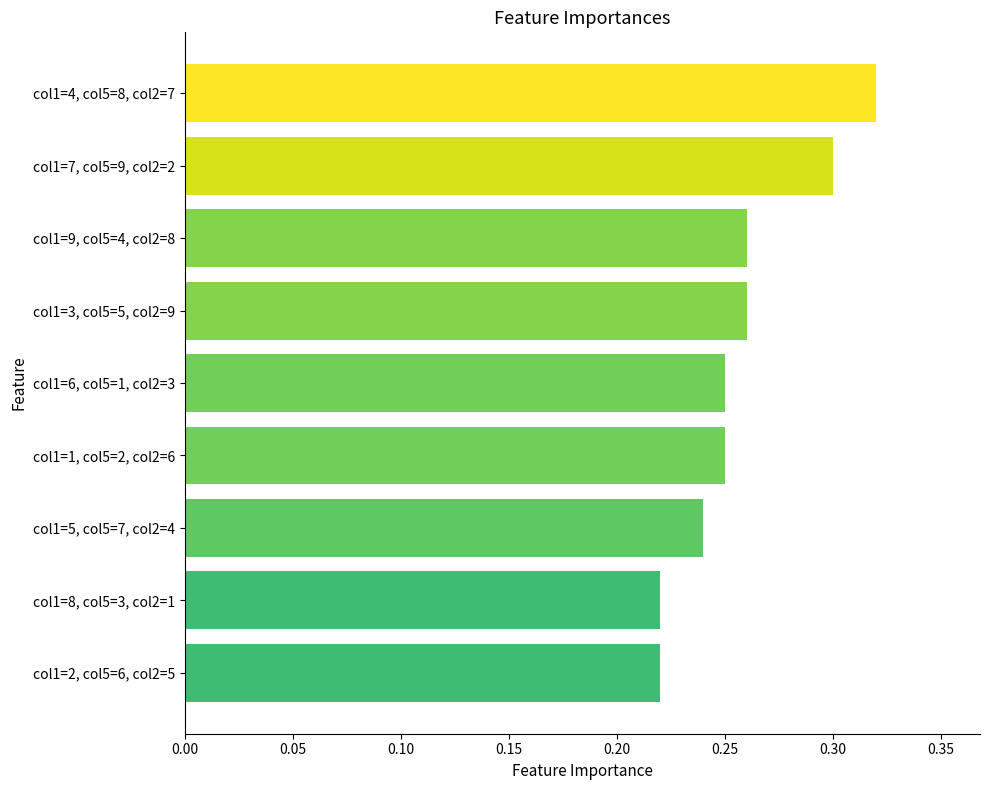

Is it true that the value at col1=6, col5=1, col2=3 is 0.4?

False